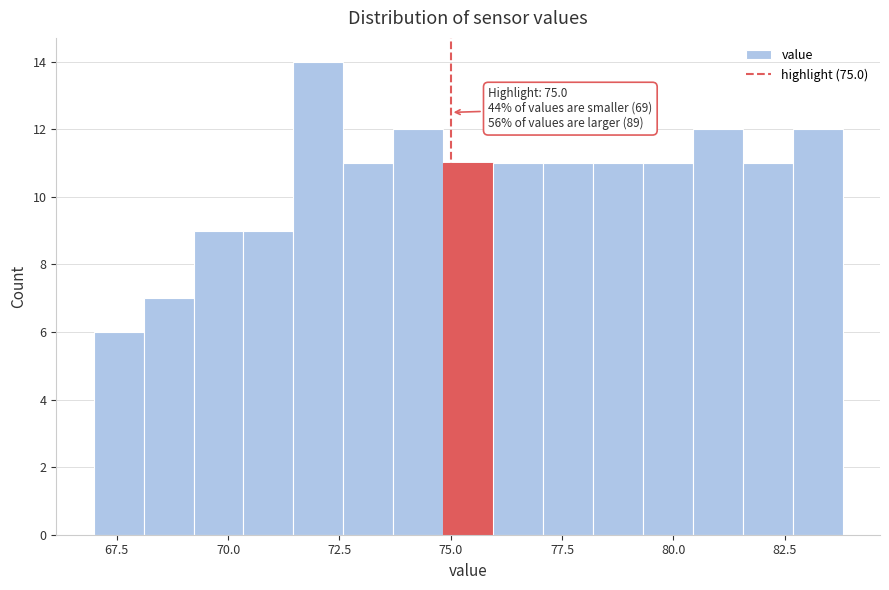

Around what value on the x-axis is the tallest bar? Give the approximate position of its centre, as read against the axis.

72.0